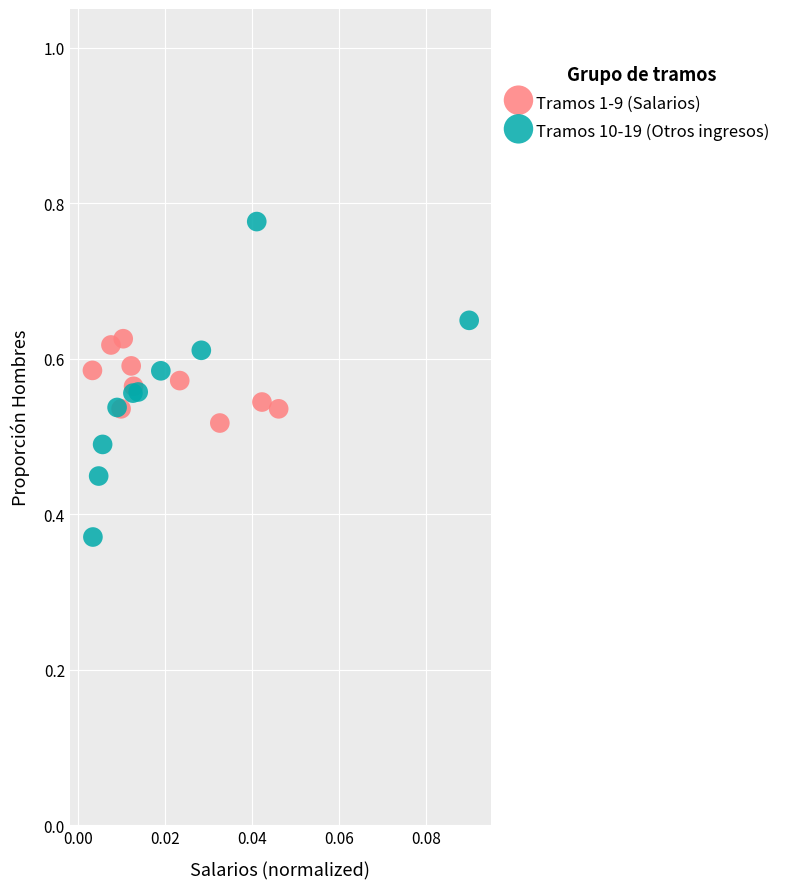

Which series contains the lowest Y value?

Tramos 10-19 (Otros ingresos)